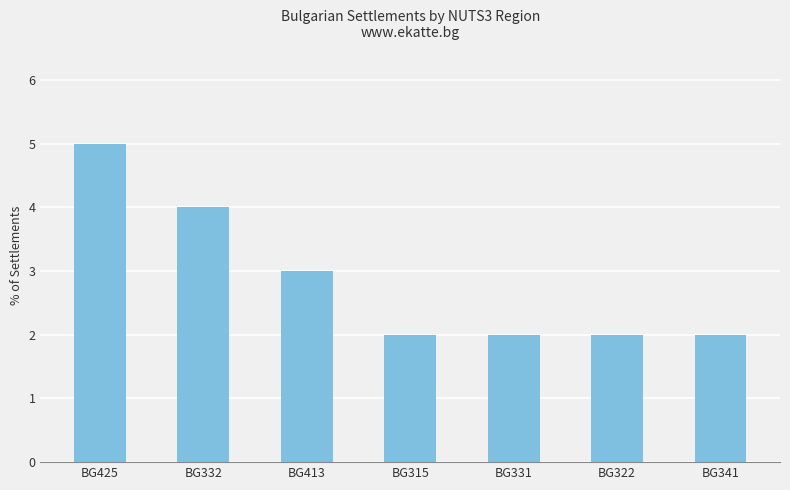

The value at BG322 is 1. True or false?

False